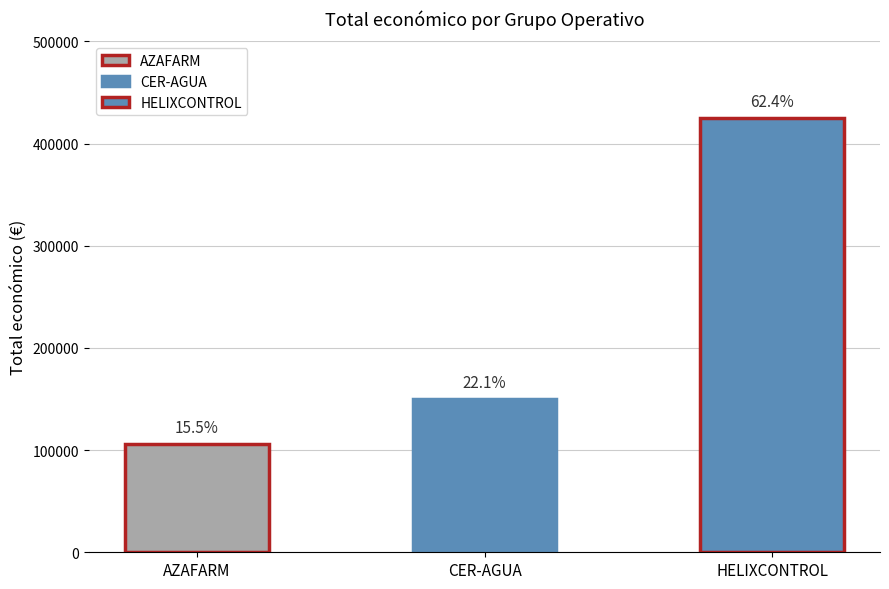

What is the value of the 1st bar from the left?

105516